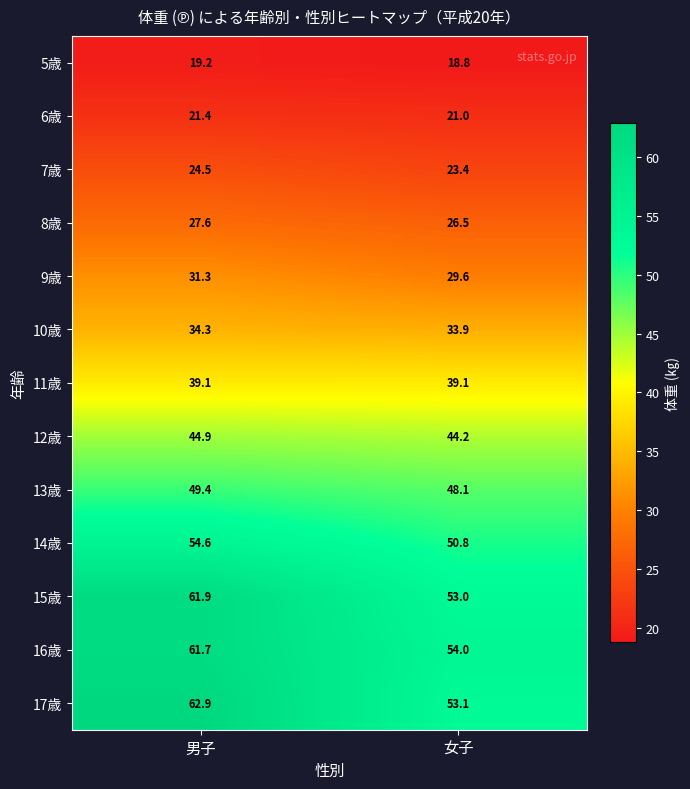

What is the spread (max minus min) of values at 女子?

35.2